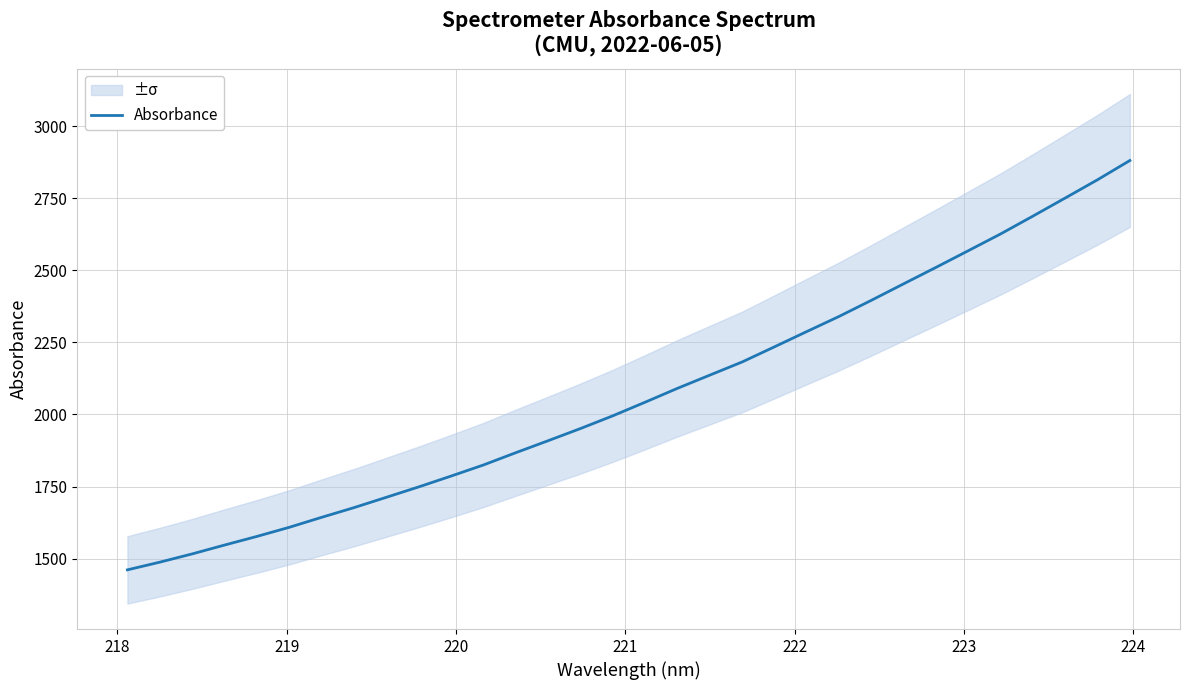

What is the label of the 4th point from the left?

220